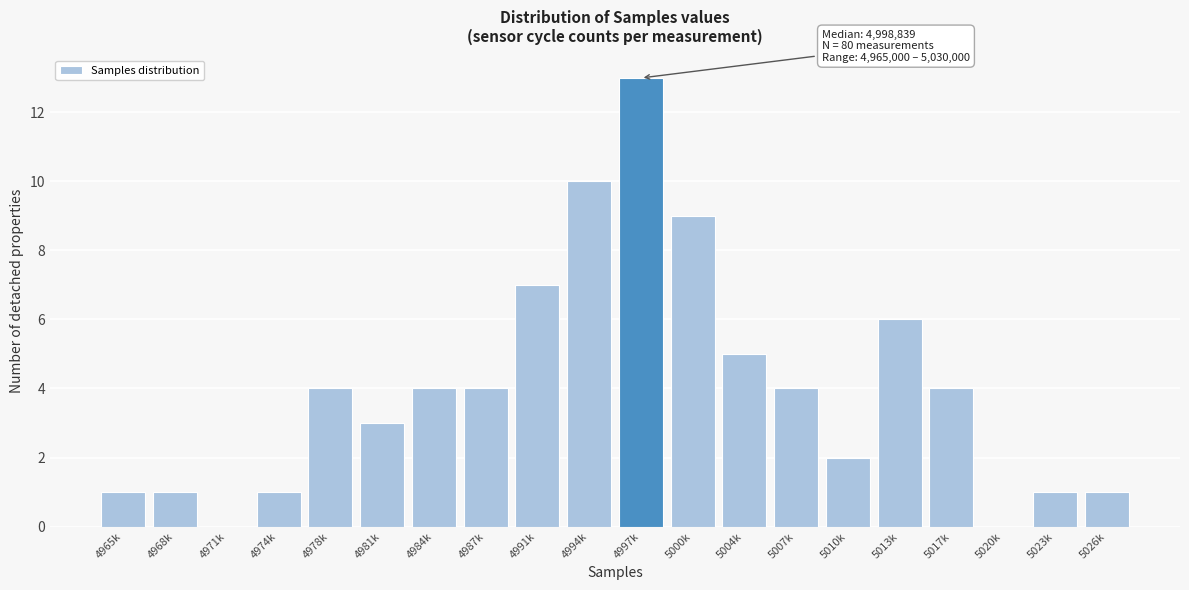

Reading right to left, transcribe all the data shown in this chart.

5026k=1	5023k=1	5020k=0	5017k=4	5013k=6	5010k=2	5007k=4	5004k=5	5000k=9	4997k=13	4994k=10	4991k=7	4987k=4	4984k=4	4981k=3	4978k=4	4974k=1	4971k=0	4968k=1	4965k=1